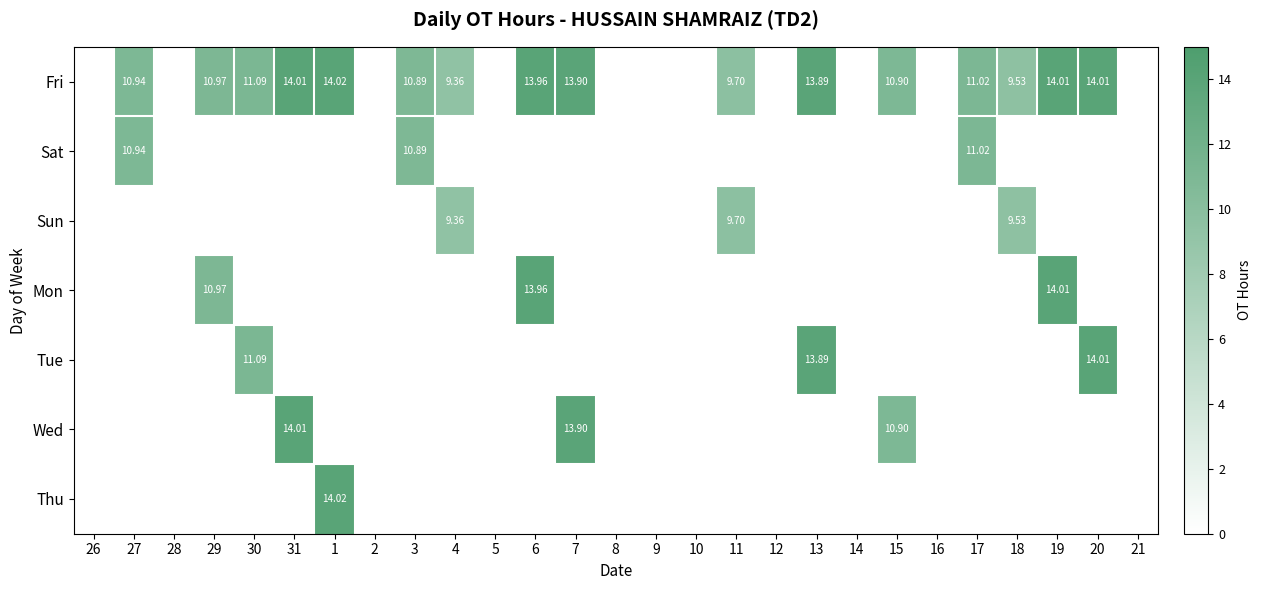

True or false: Thu has a value of 8.2 at 7.

False